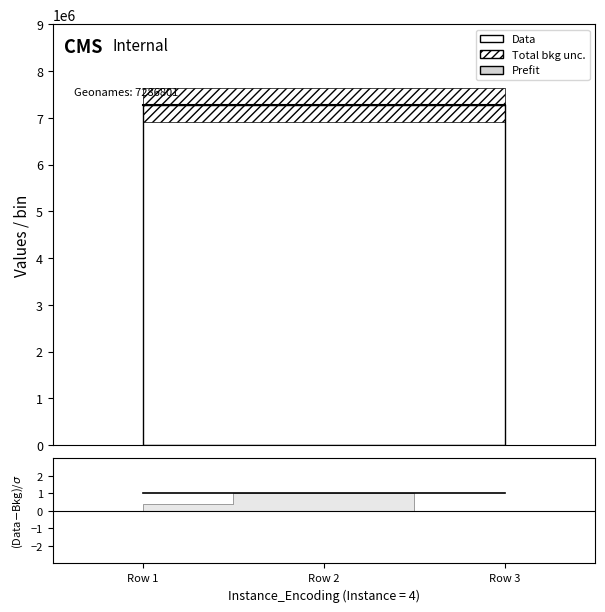

At how many categories does at least one series exceed 4177929?

3